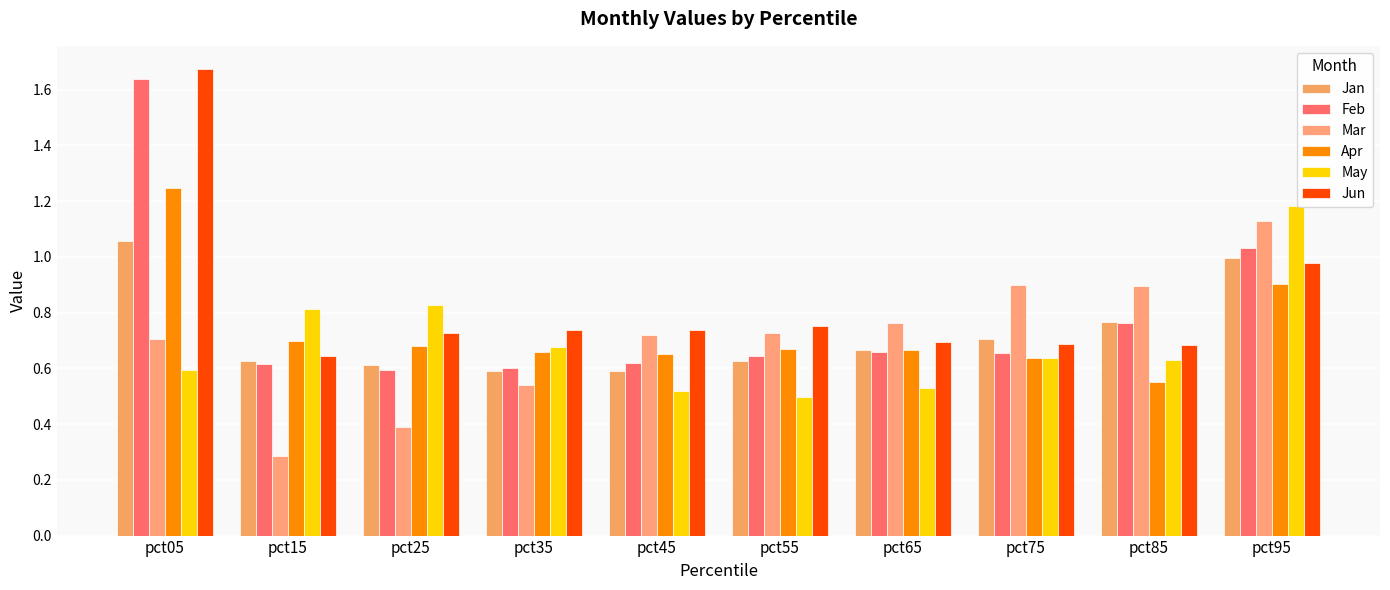

What is the difference between the second highest and minimum values in the Feb series?

0.4